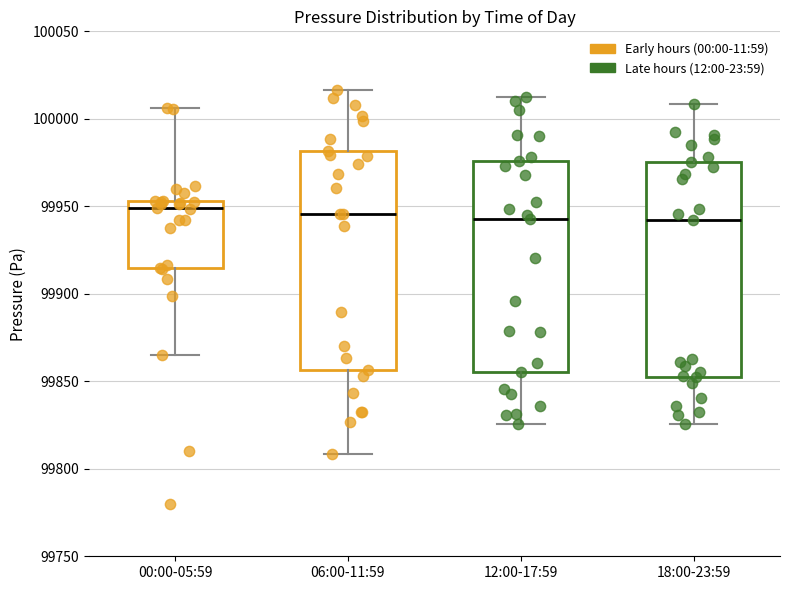

Reading left to right, transcribe this box plot: for each box, give where its median line is, the range the box spans, and where its two whiskers end, as read against the y-axis. The values are not printed on the chart, so give them approximately, as read against the axis.

00:00-05:59: median 99950, box 99915 to 99955, whiskers 99865 to 100005
06:00-11:59: median 99945, box 99855 to 99980, whiskers 99810 to 100015
12:00-17:59: median 99945, box 99855 to 99975, whiskers 99825 to 100010
18:00-23:59: median 99940, box 99850 to 99975, whiskers 99825 to 100010